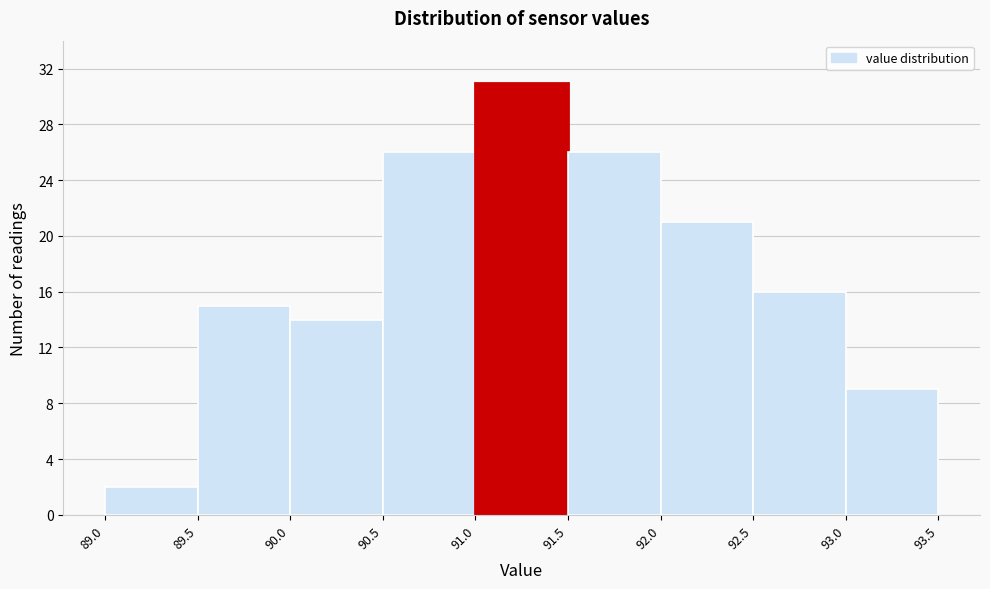

What is the height of the bar covering 89.0 to 89.5 on the x-axis? The values are not printed on the chart, so give them approximately, as read against the axis.

2